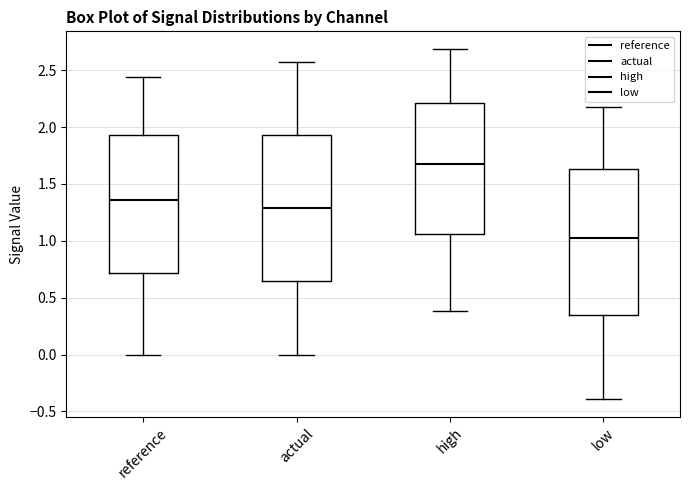

Reading left to right, read every box against the y-axis: the position of its median line, the range the box covers, and the ends of its whiskers. The values are not printed on the chart, so give them approximately, as read against the axis.

reference: median 1.35, box 0.70 to 1.95, whiskers 0.00 to 2.45
actual: median 1.30, box 0.65 to 1.95, whiskers 0.00 to 2.60
high: median 1.65, box 1.05 to 2.20, whiskers 0.40 to 2.70
low: median 1.05, box 0.35 to 1.65, whiskers -0.40 to 2.15